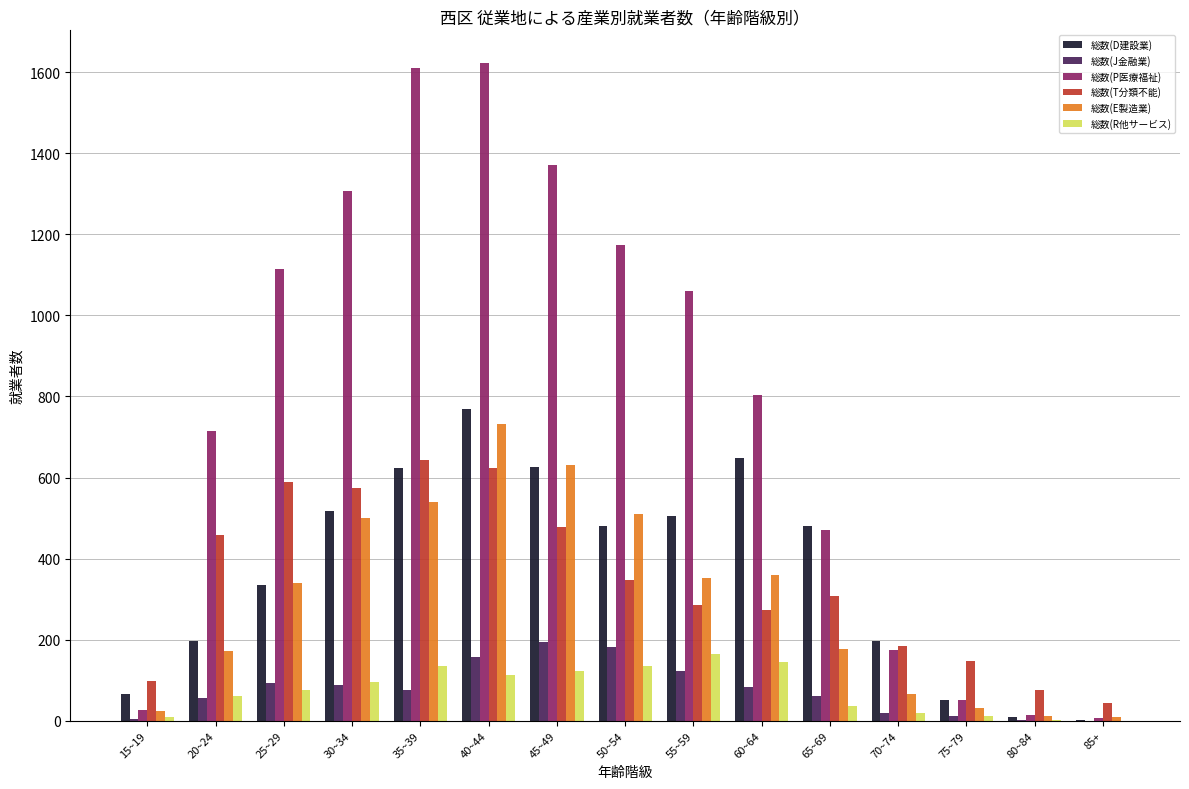

What is the greatest value displayed?

1622